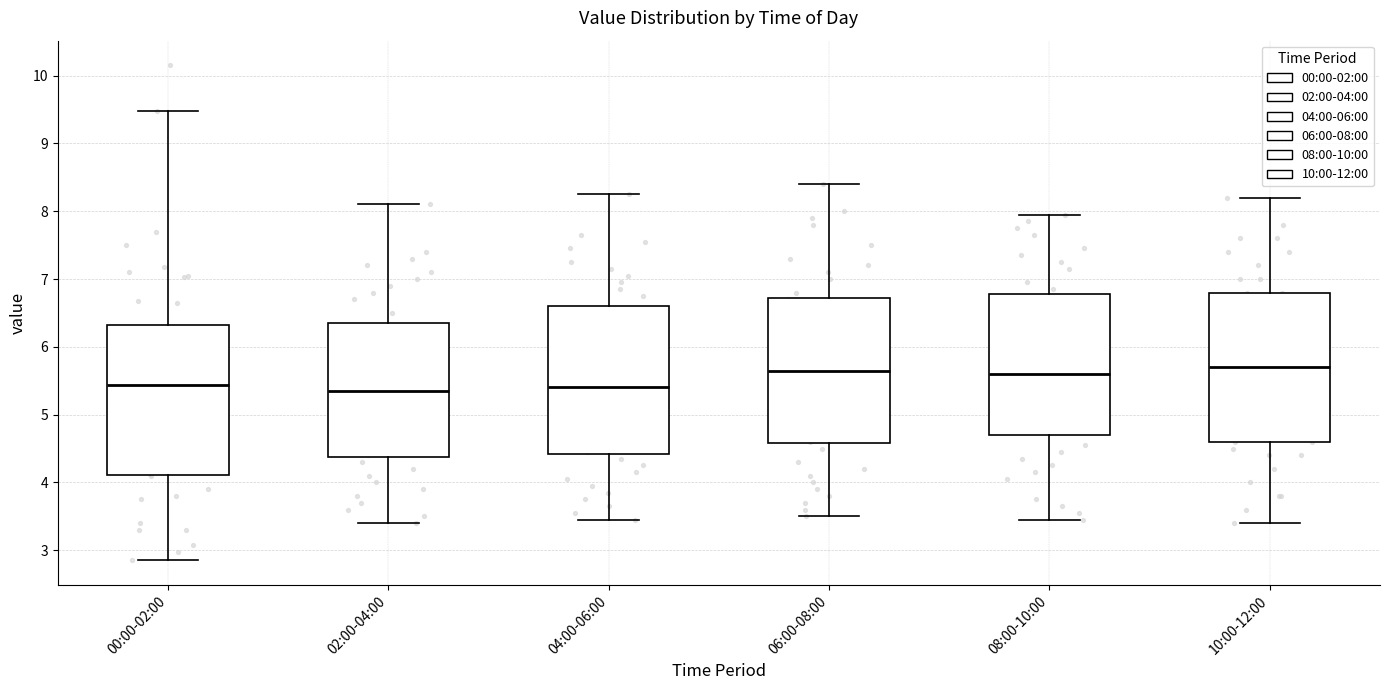

Where does the lower whisker of the box for 08:00-10:00 end on the y-axis? The values are not printed on the chart, so give them approximately, as read against the axis.

3.5